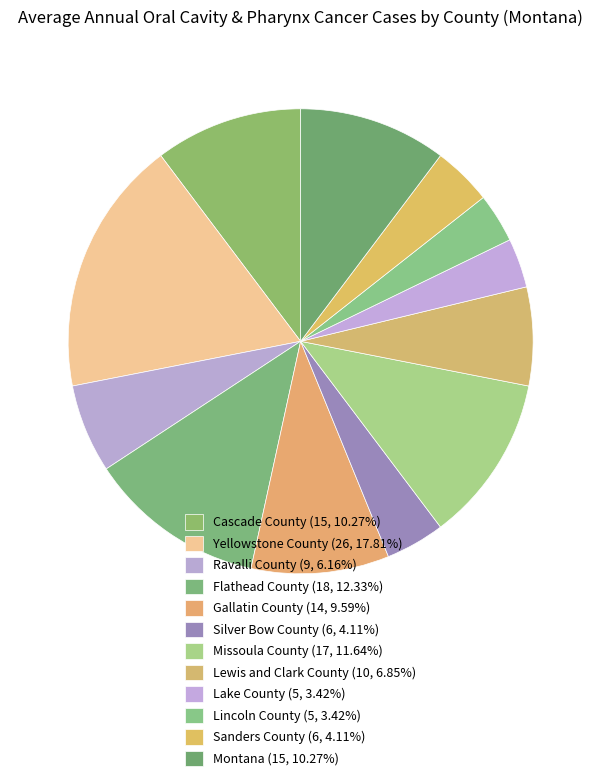

Is the sum of Sanders County and Ravalli County greater than half?

No